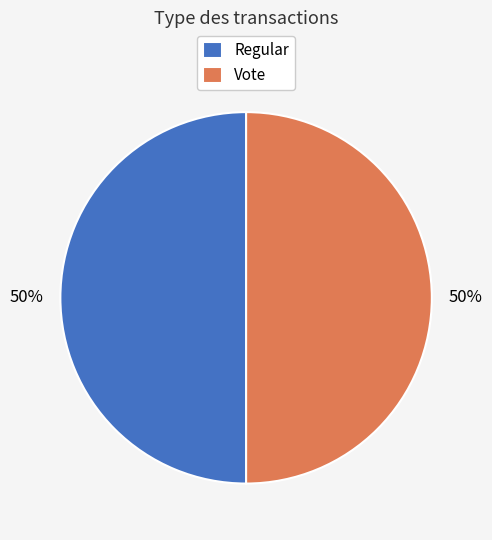

Is it true that Vote is 50% of the pie?

True